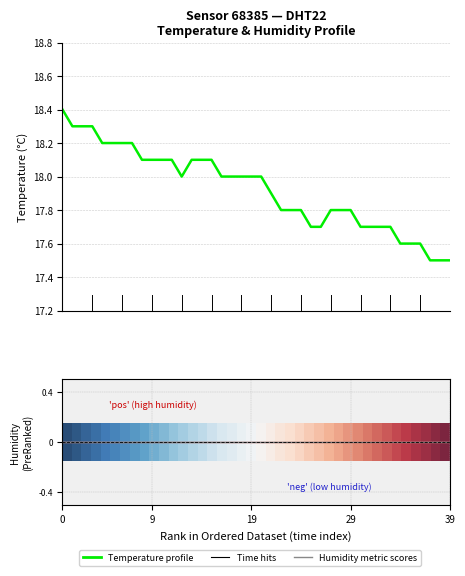

Which has a higher value, 6 or 23?

6